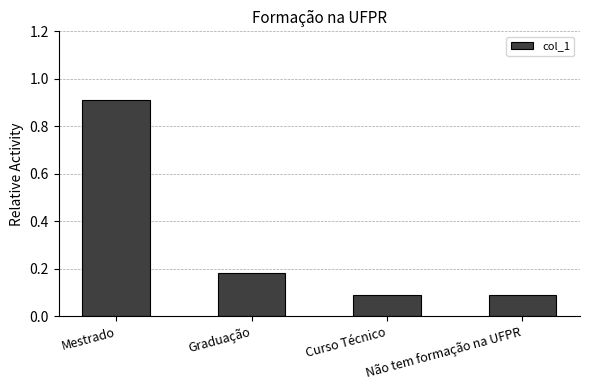

The value at Mestrado is 0.9. True or false?

True